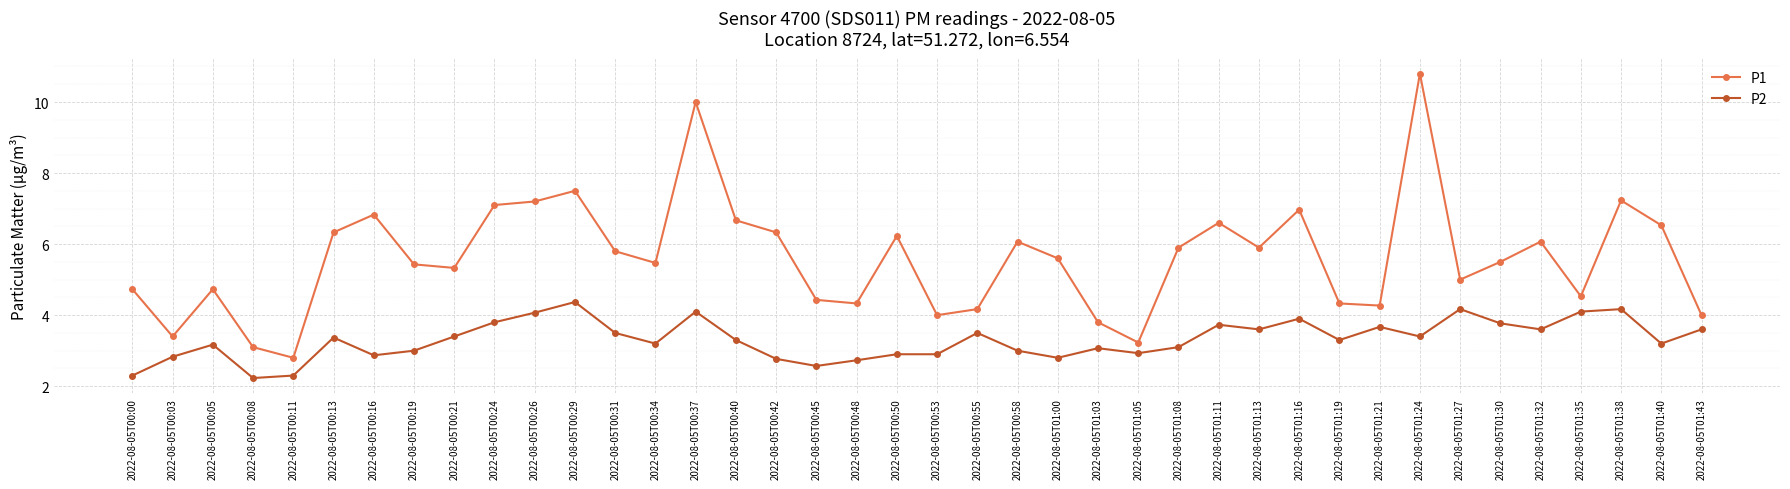

What is the greatest value displayed?

10.8